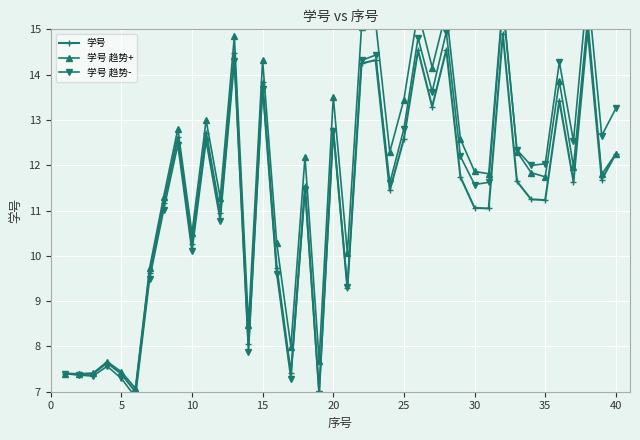

What is the greatest value displayed?

15.9